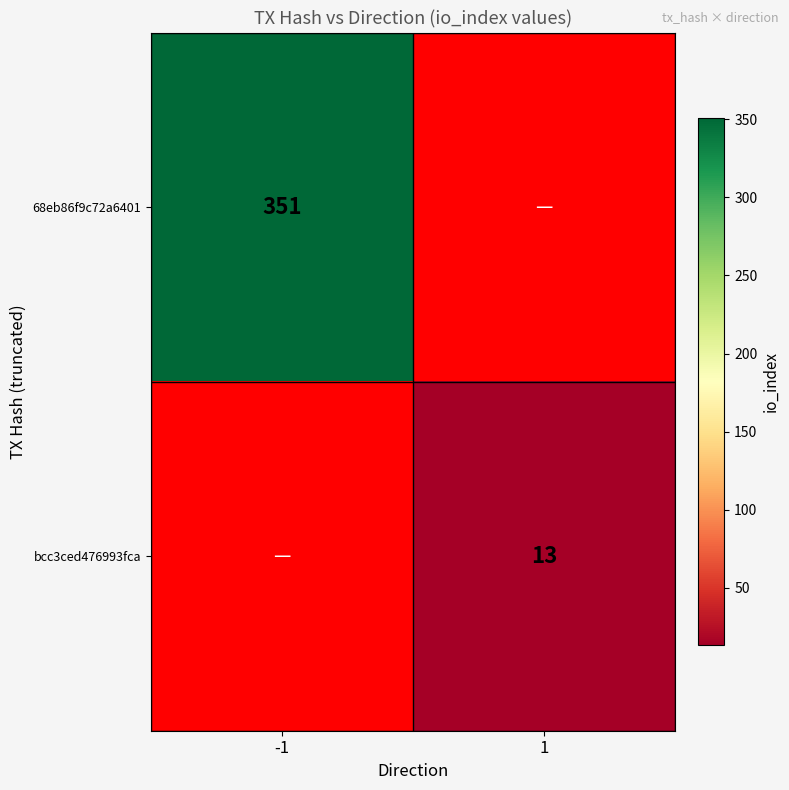

How many categories are shown in the chart?

2